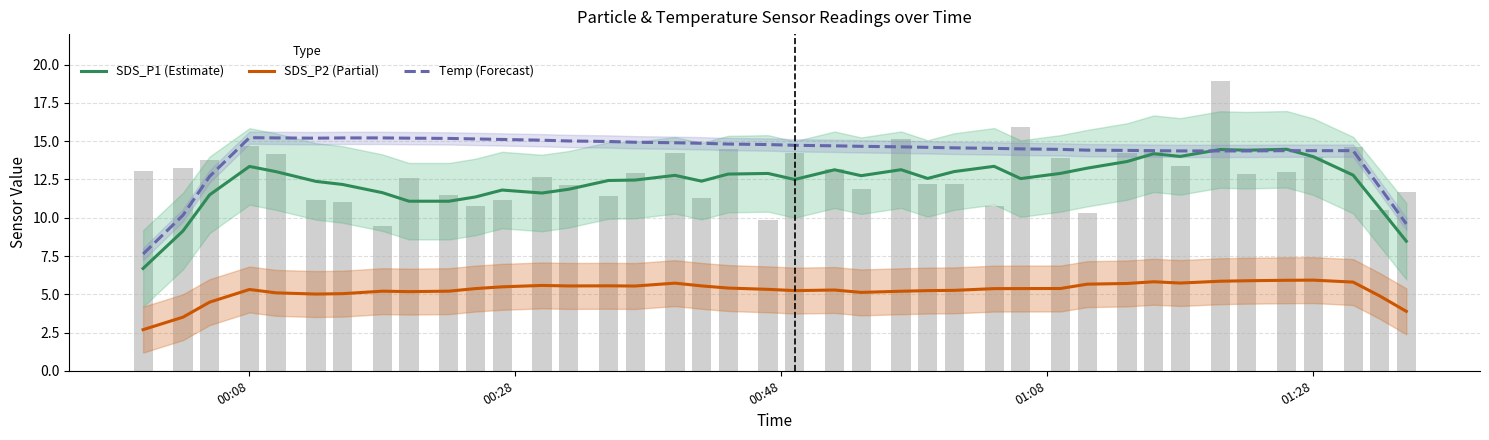

How many groups of bars are there?

40